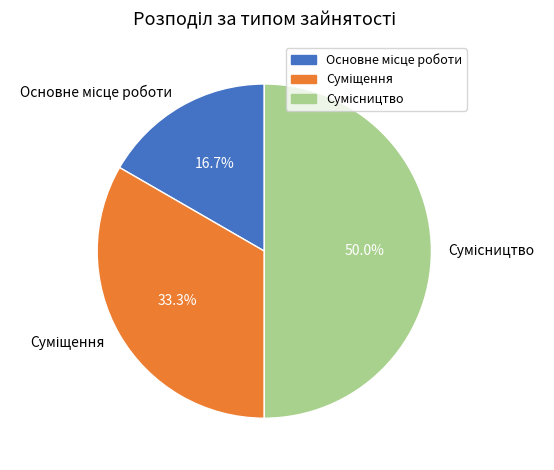

Count the number of slices in the pie.

3